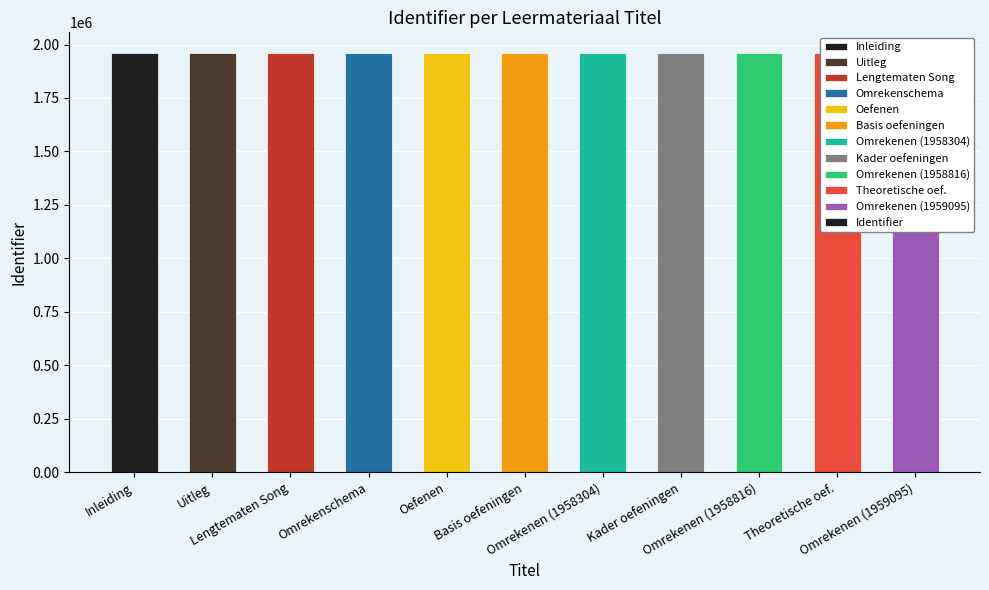

At which label does the data first exceed 1958314?

Basis oefeningen